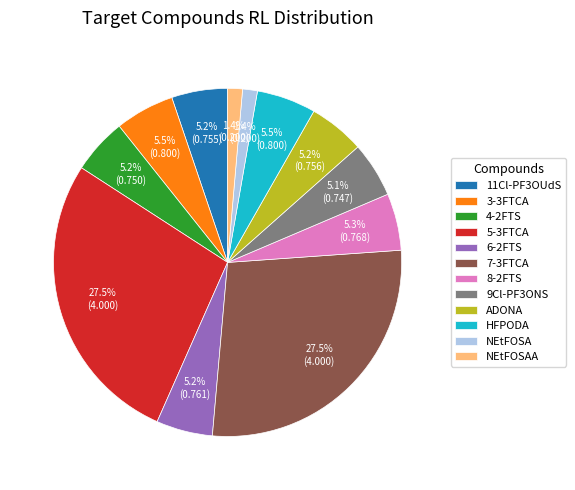

Combined, do 4-2FTS and 3-3FTCA account for over 50%?

No